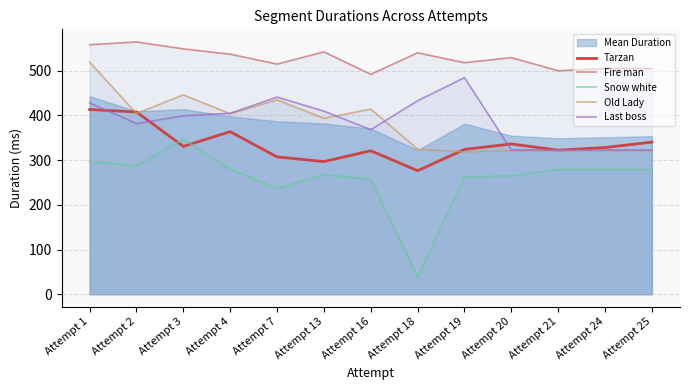

What is the minimum value shown in the chart?

38.2